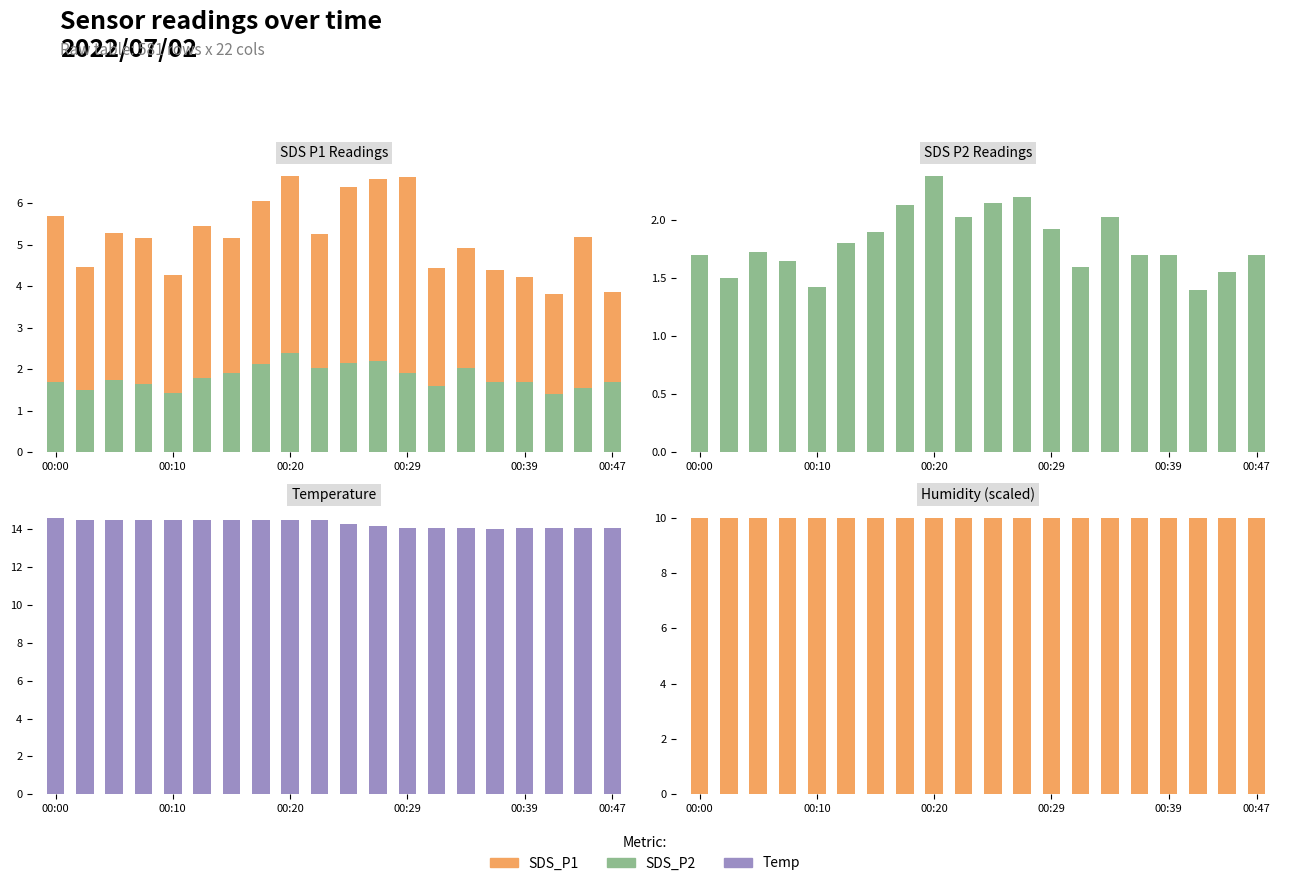

The value of Temp at 00:10 is 19.2. True or false?

False